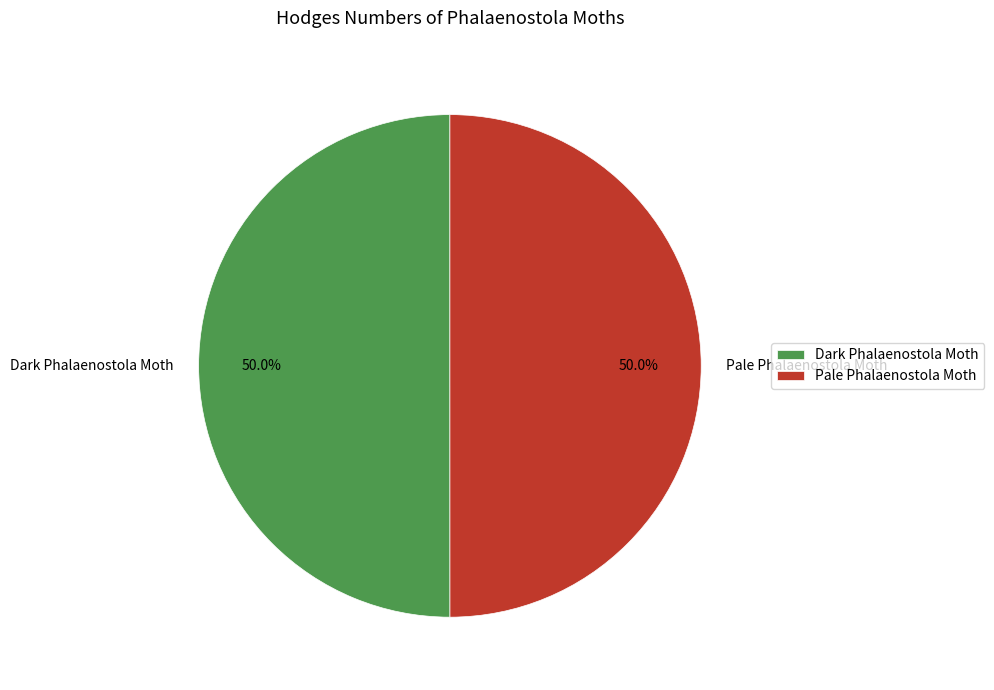

What percentage is the Dark Phalaenostola Moth slice, to the nearest percent?

50%